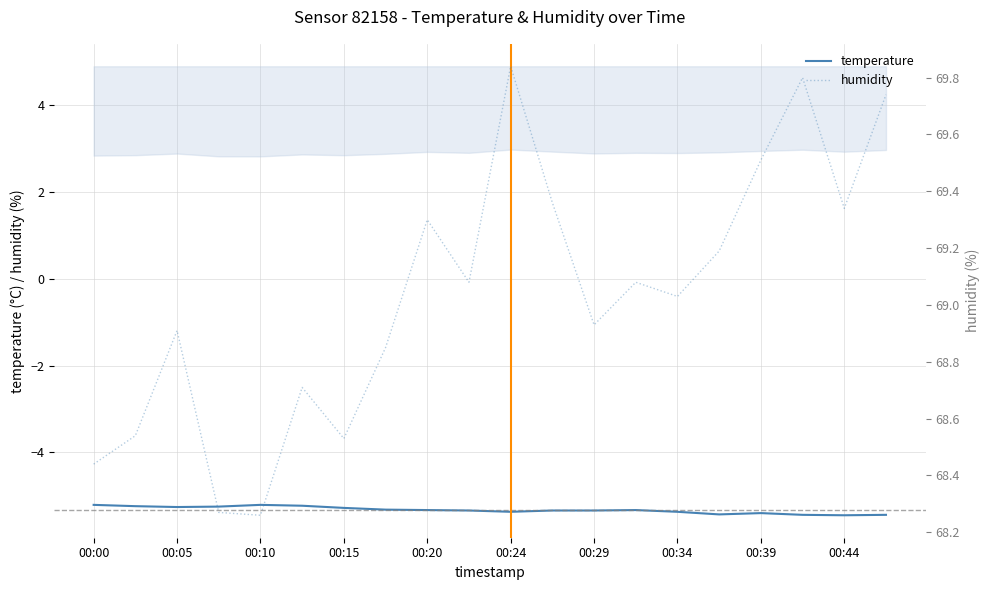

What is the sum of all humidity values?

1380.7